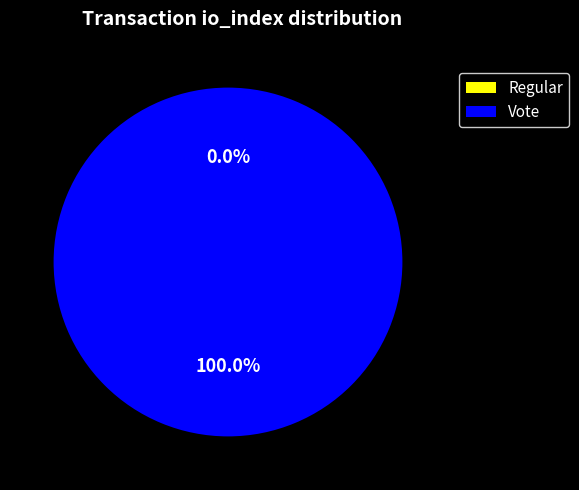

Is it true that Regular is 1% of the pie?

False